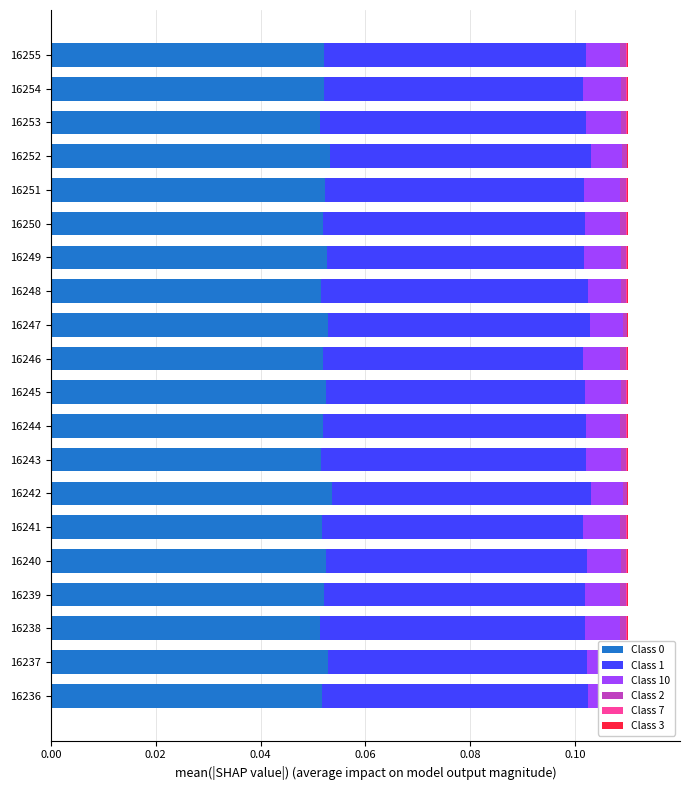

At 16250, list the series in order from largest to smallest.

Class 0, Class 1, Class 10, Class 2, Class 7, Class 3